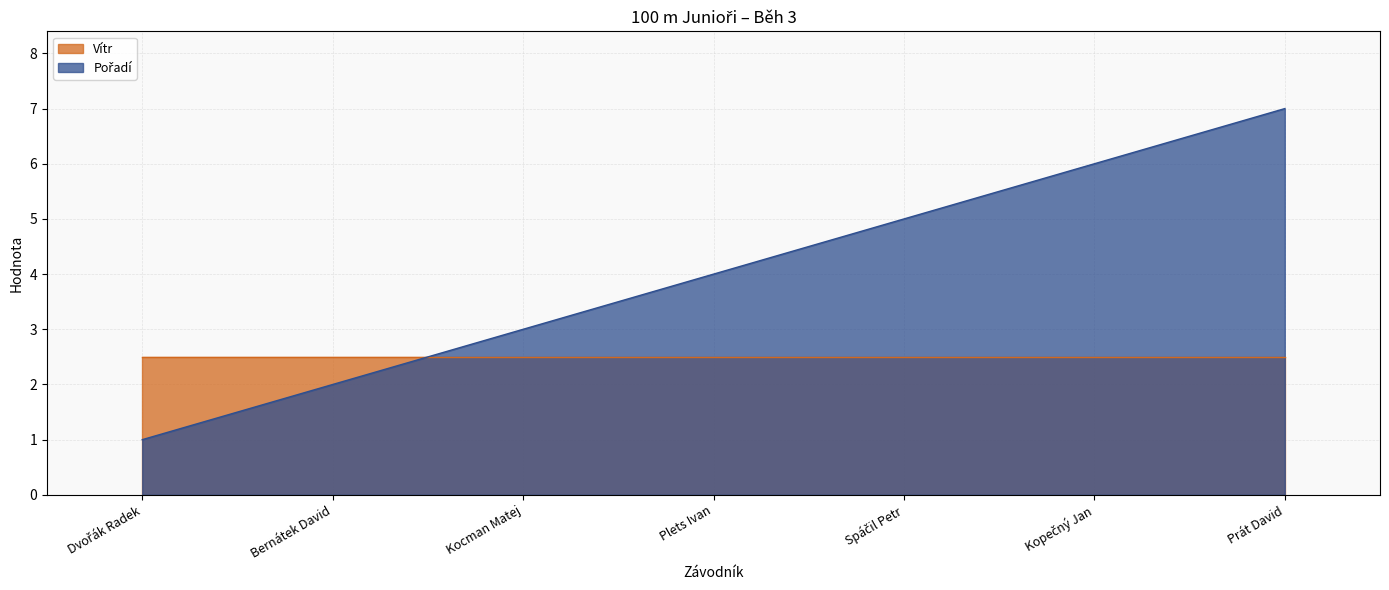

What is the smallest value displayed?

1.0